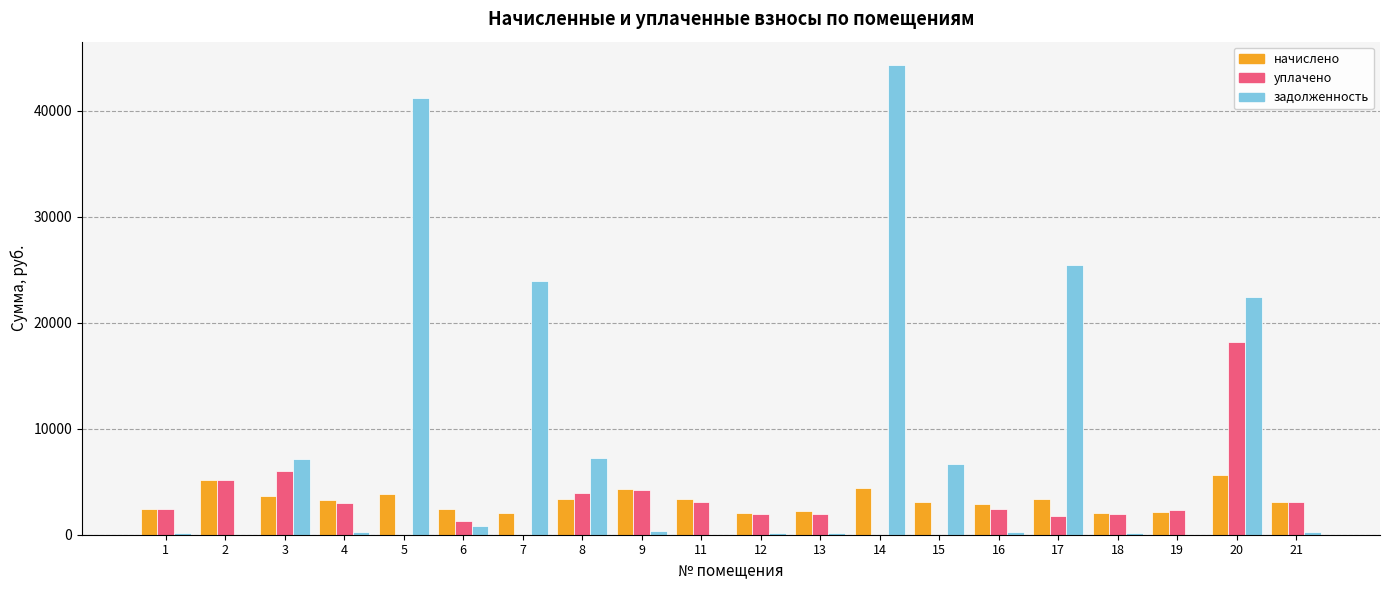

The value of начислено at 3 is 3684.4. True or false?

True